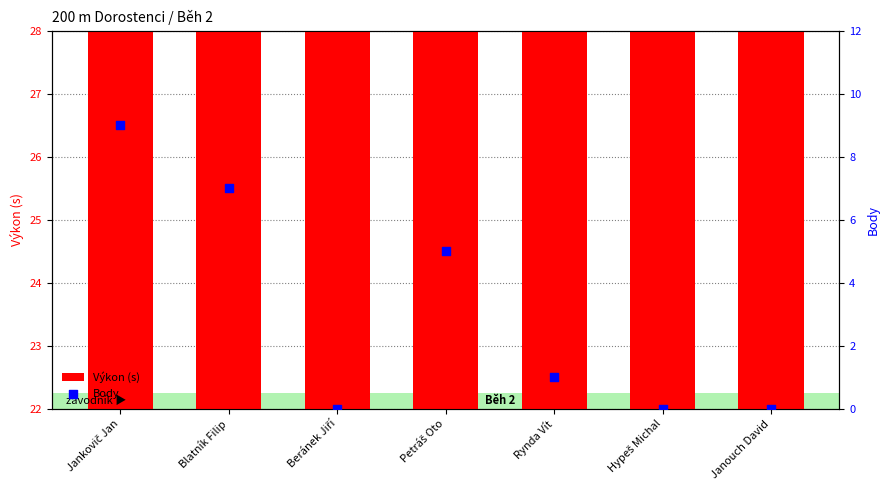

Is the value of Body at Hypeš Michal greater than the value of Výkon (s) at Beránek Jiří?

No